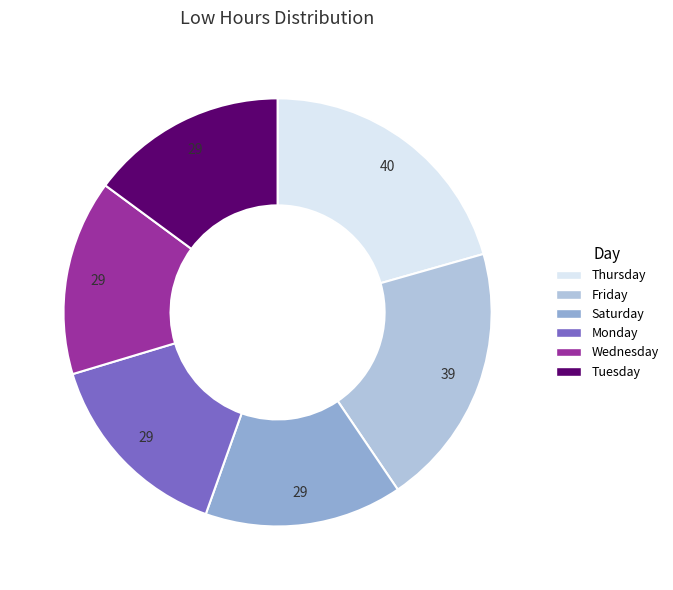

True or false: Monday accounts for 15% of the total.

True